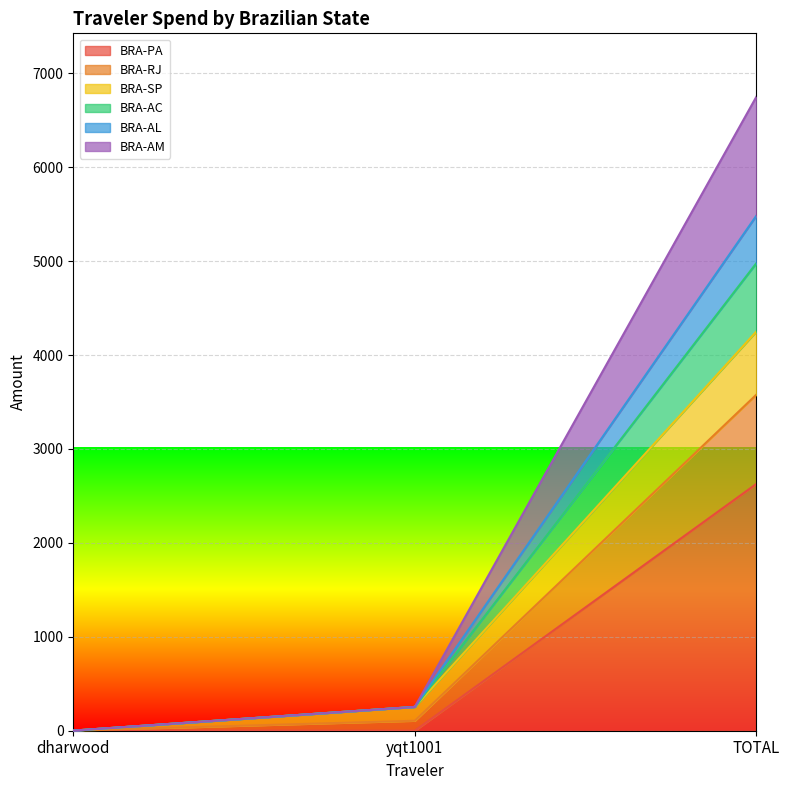

Which category has the lowest value in the BRA-RJ series?

dharwood